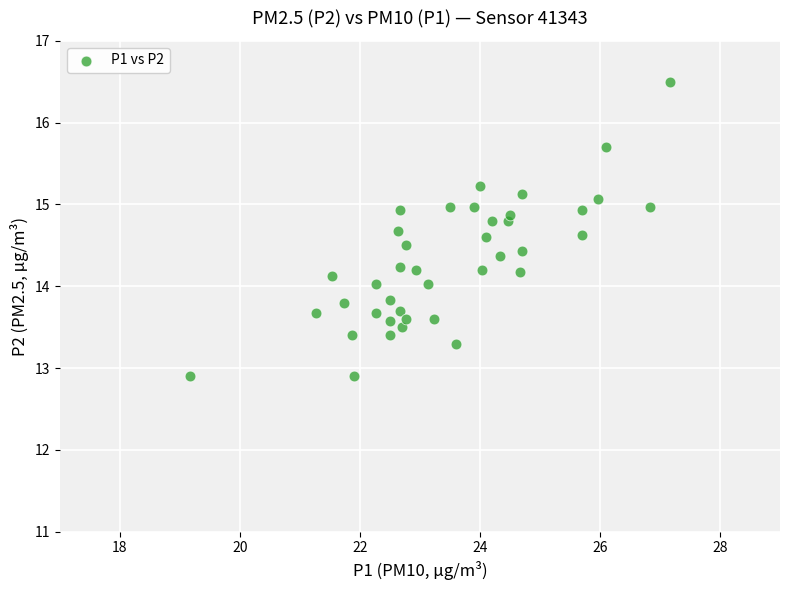

What is the range of X values (max minus min)?

8.0